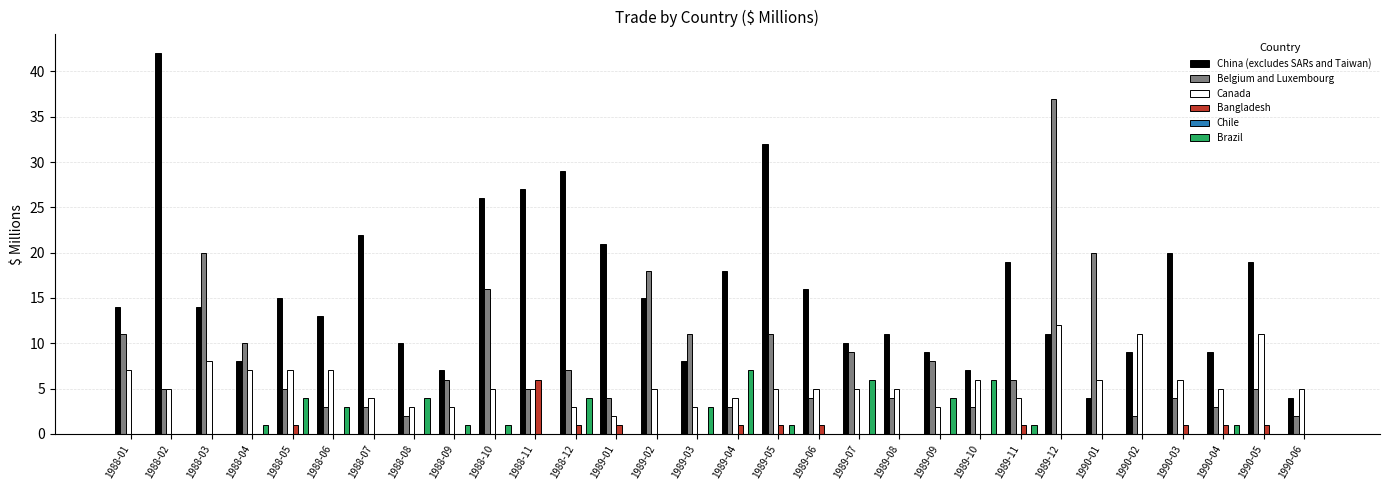

What is the sum of the Canada values at 1989-06 and 1989-10?

11